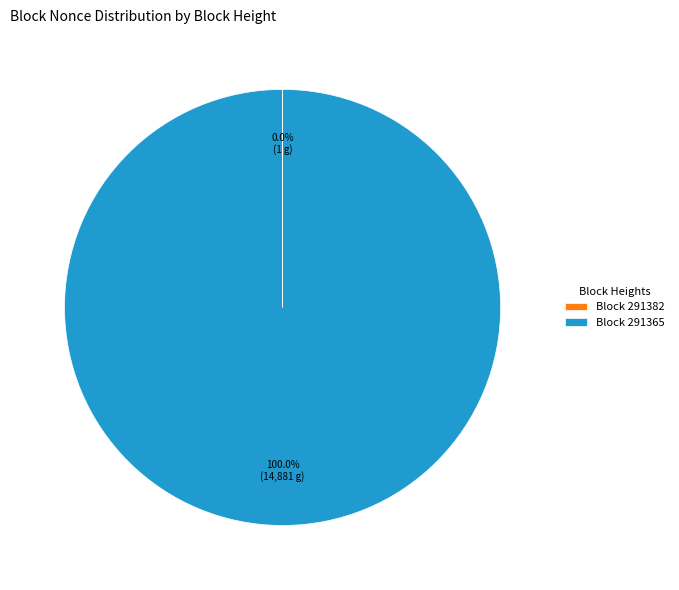

Which category has the biggest portion of the pie?

Block 291365